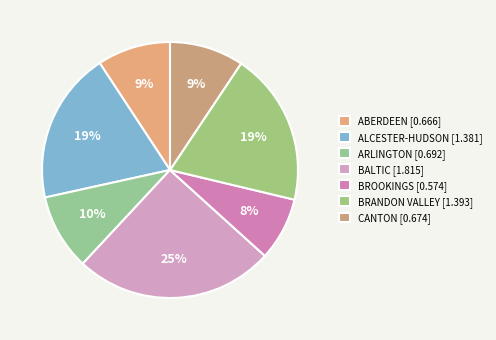

How many segments does this pie chart have?

7